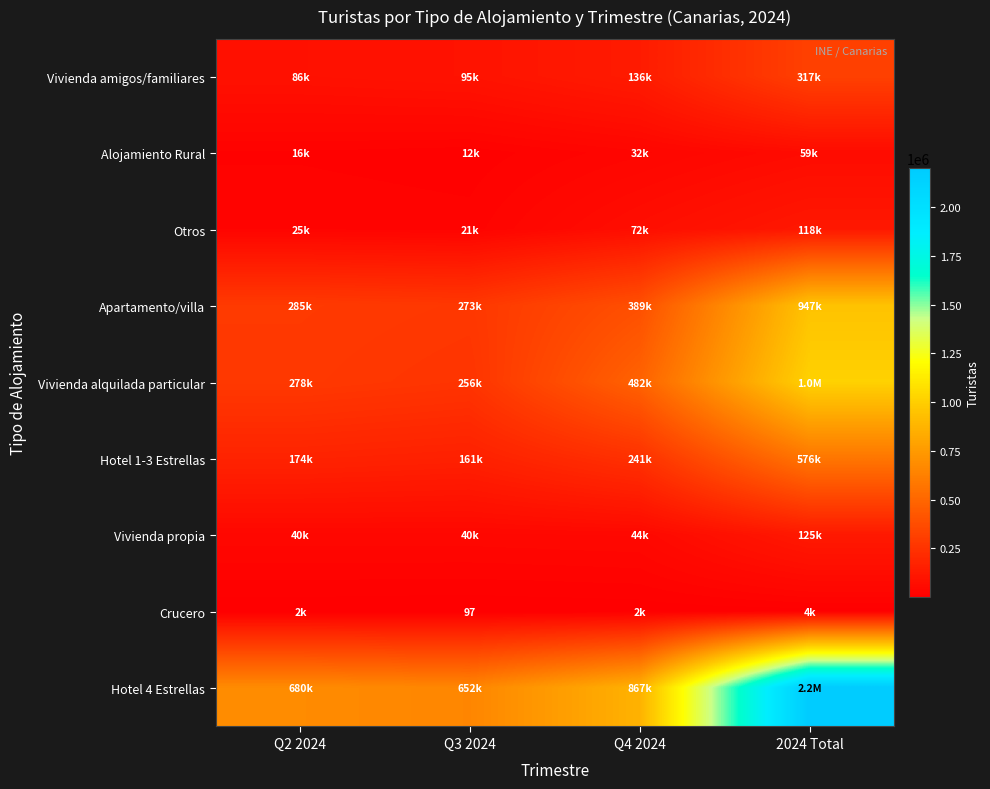

At which label does Vivienda propia reach its peak?

2024 Total